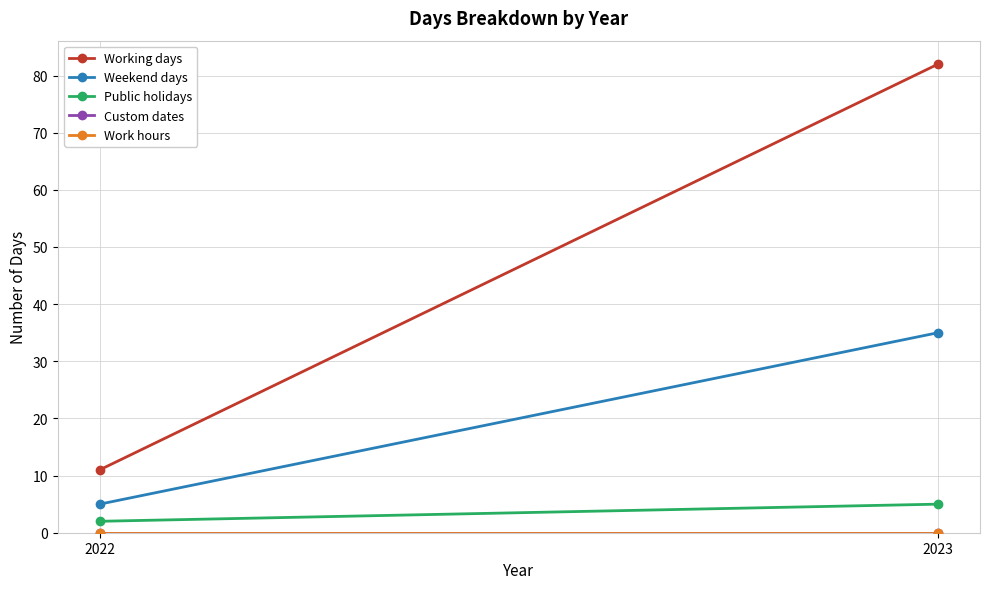

What value does the Weekend days series have at 2023, to the nearest 5?

35